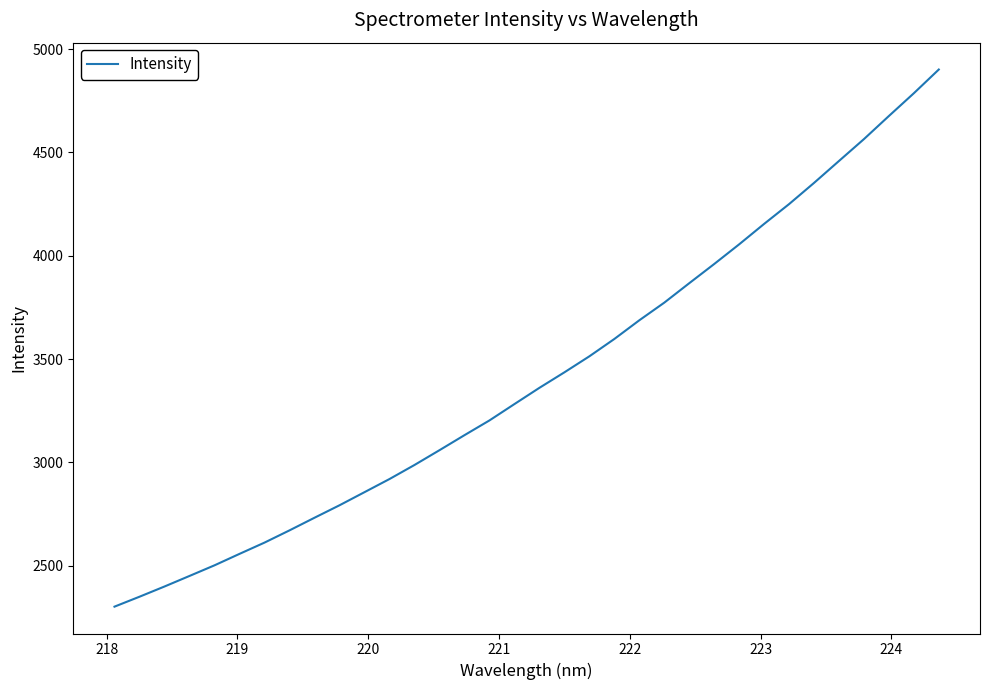

True or false: there are more than 1 points higher than both neighbors.

False